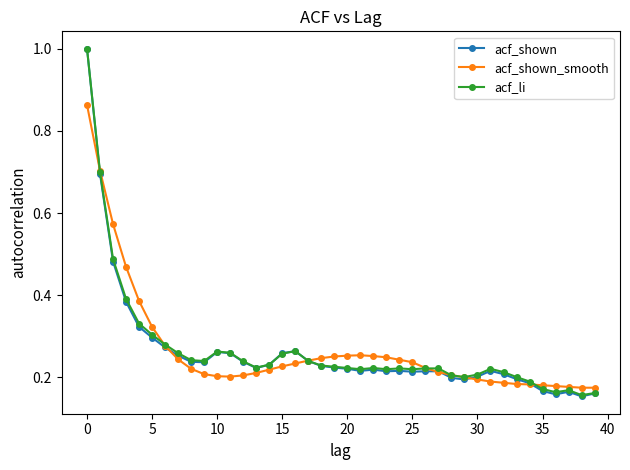

Which series has the widest spread of values?

acf_shown